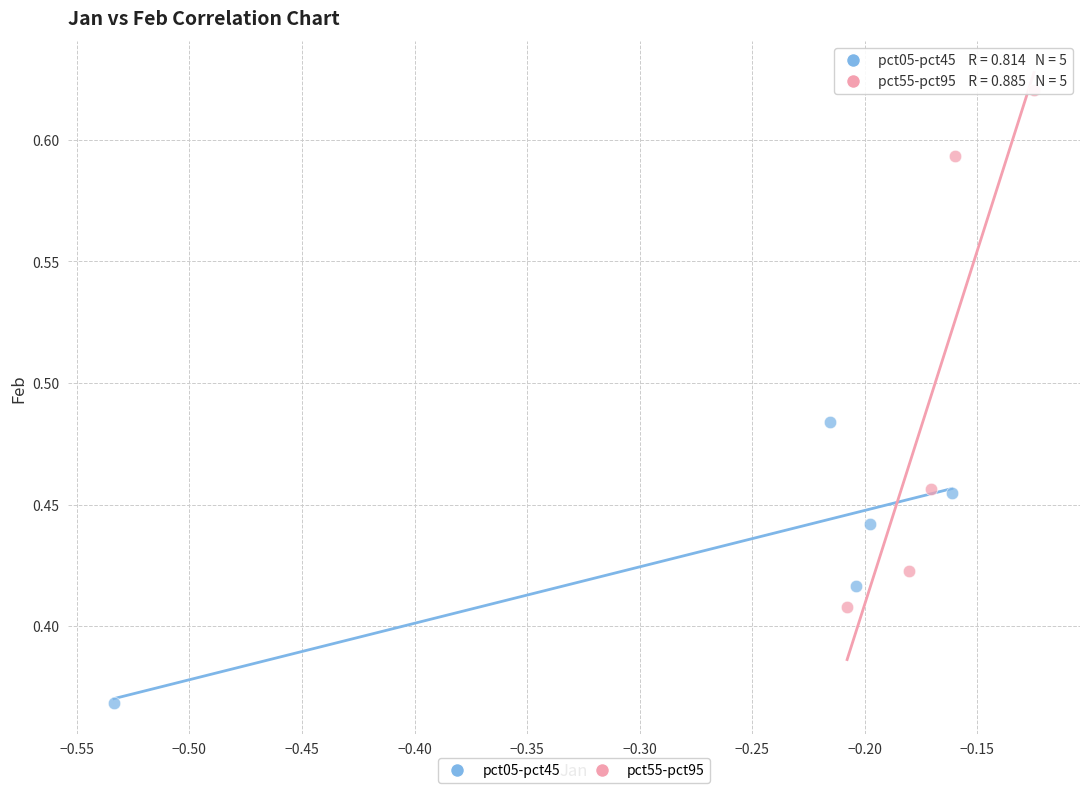

Which series reaches the maximum Y coordinate?

pct55-pct95